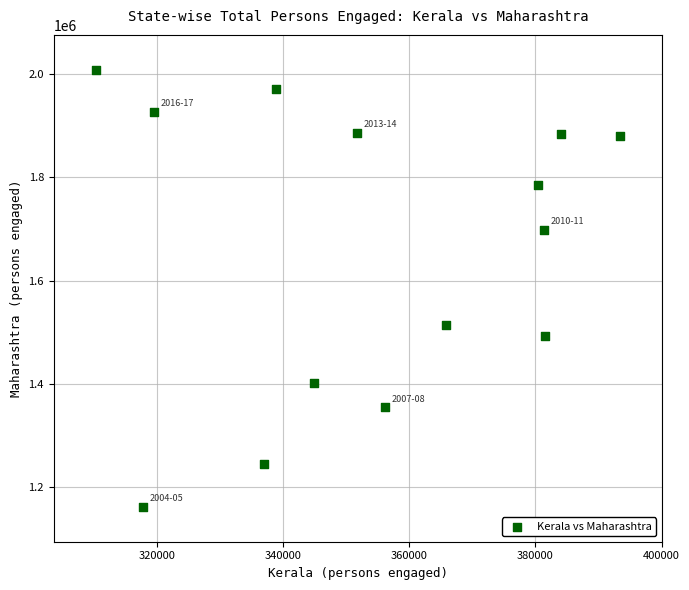

What Y value in the scatter plot is closest to 1585070?

1514069